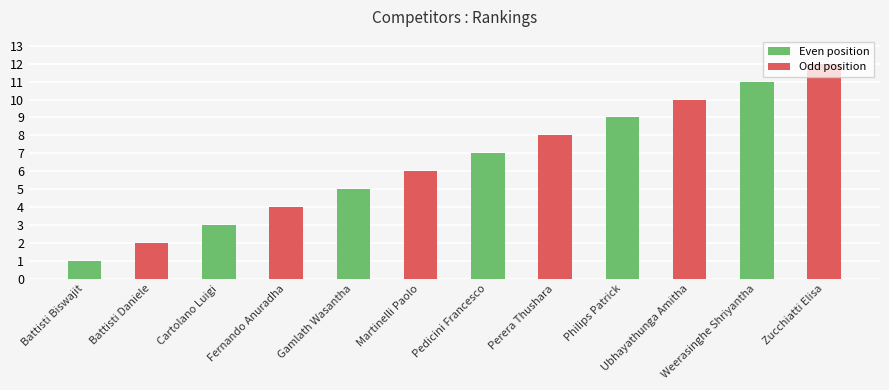

What is the change in value from Martinelli Paolo to Pedicini Francesco?

+1